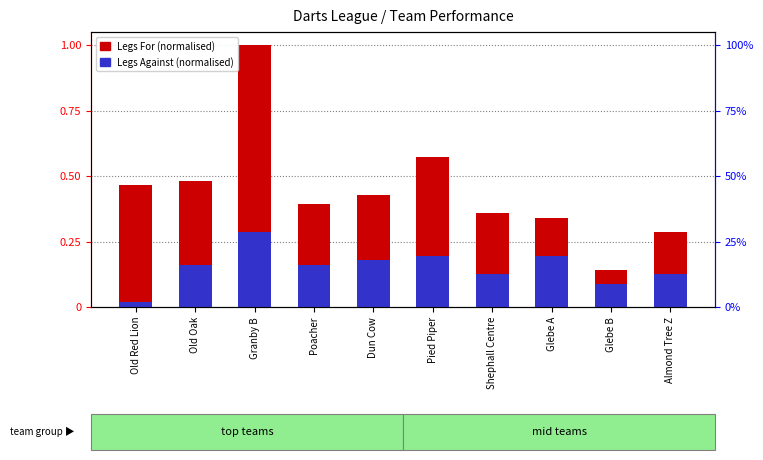

What are all the series names shown in the legend?

Legs For (normalised), Legs Against (normalised)